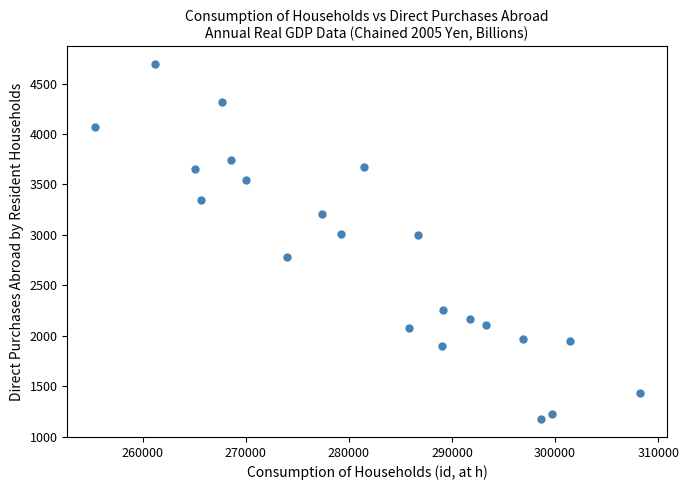

What is the range of Y values (max minus min)?

3523.3